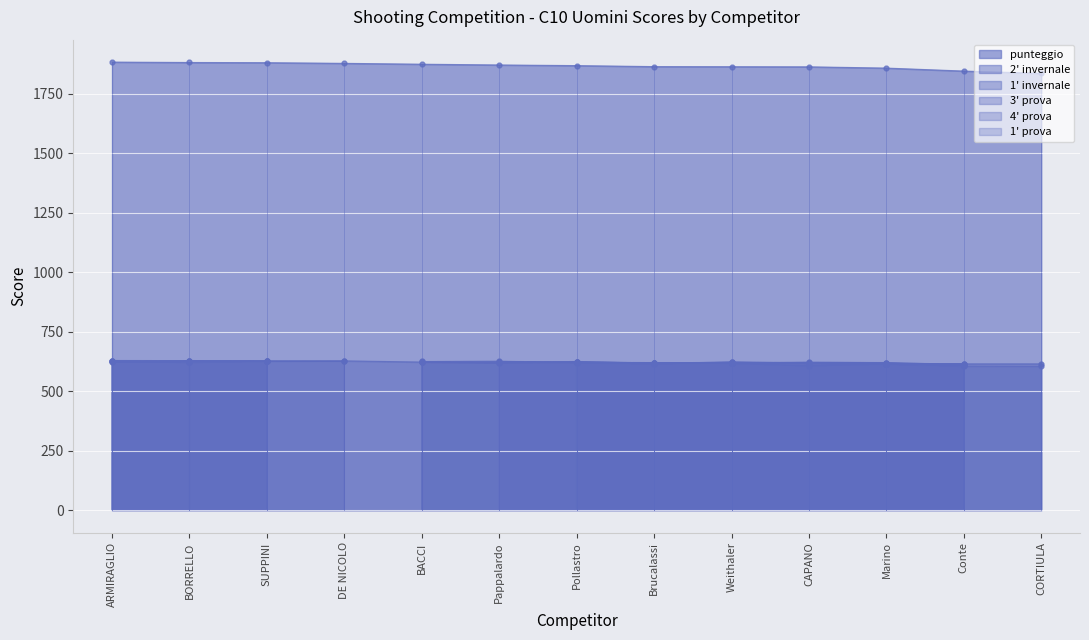

True or false: 3' prova and 4' prova cross at least once.

True